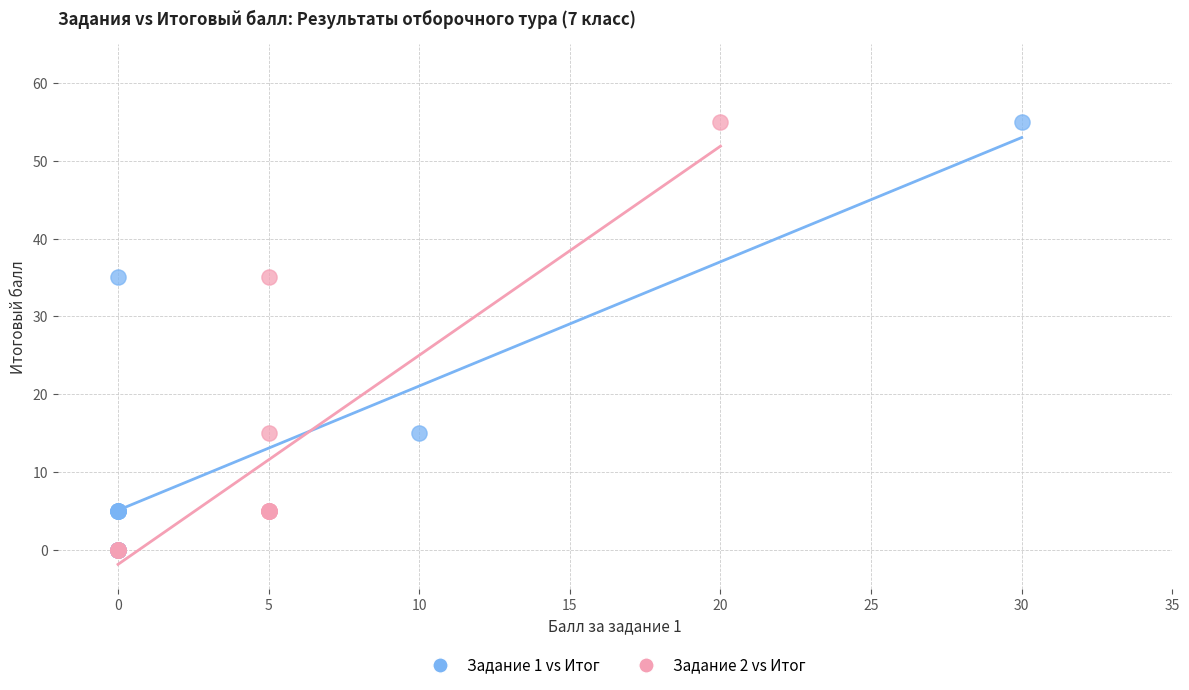

What are all the series names shown in the legend?

Задание 1 vs Итог, Задание 2 vs Итог